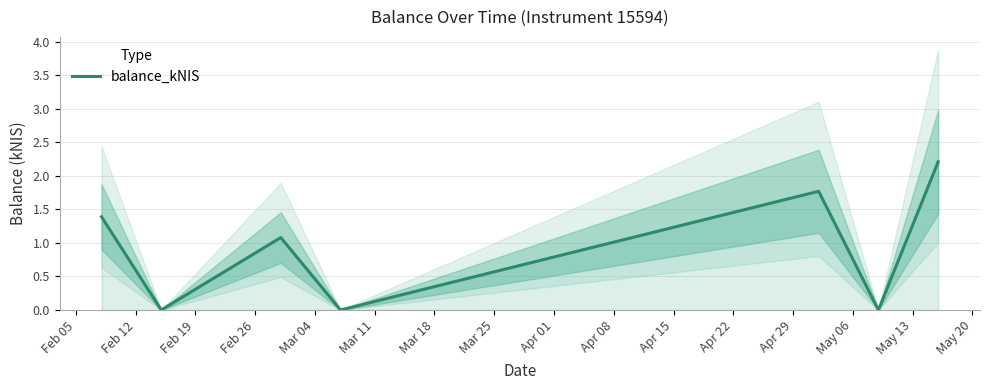

What is the maximum value for balance_kNIS?

2.2